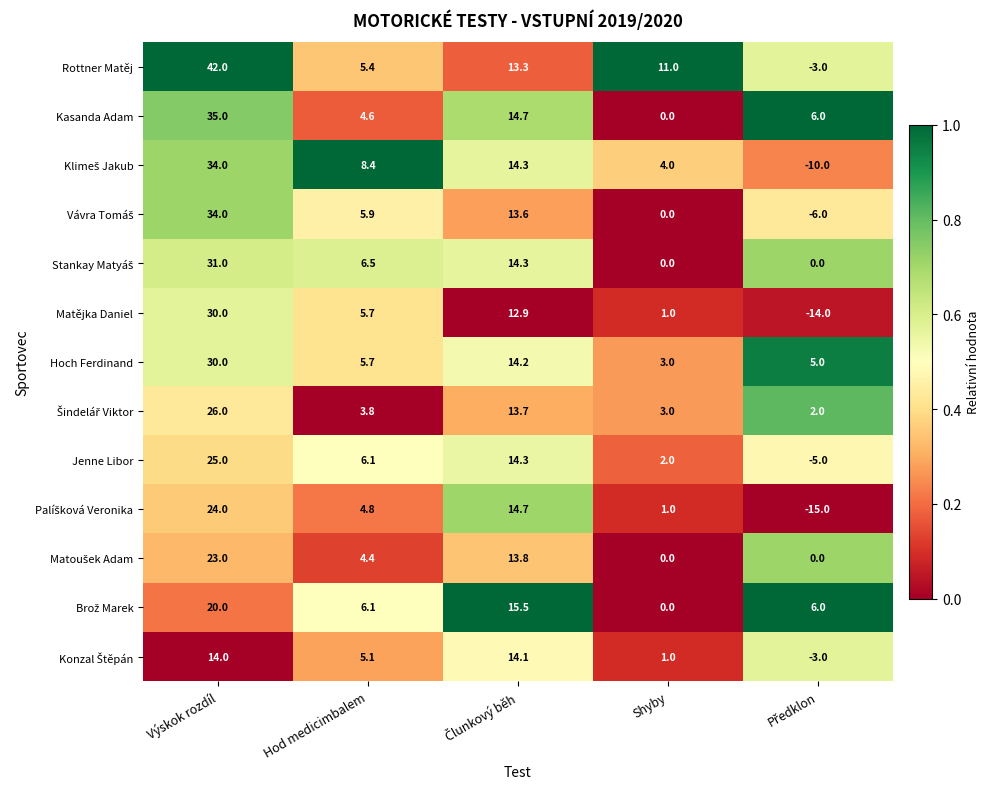

What is the spread (max minus min) of values at Výskok rozdíl?

28.0